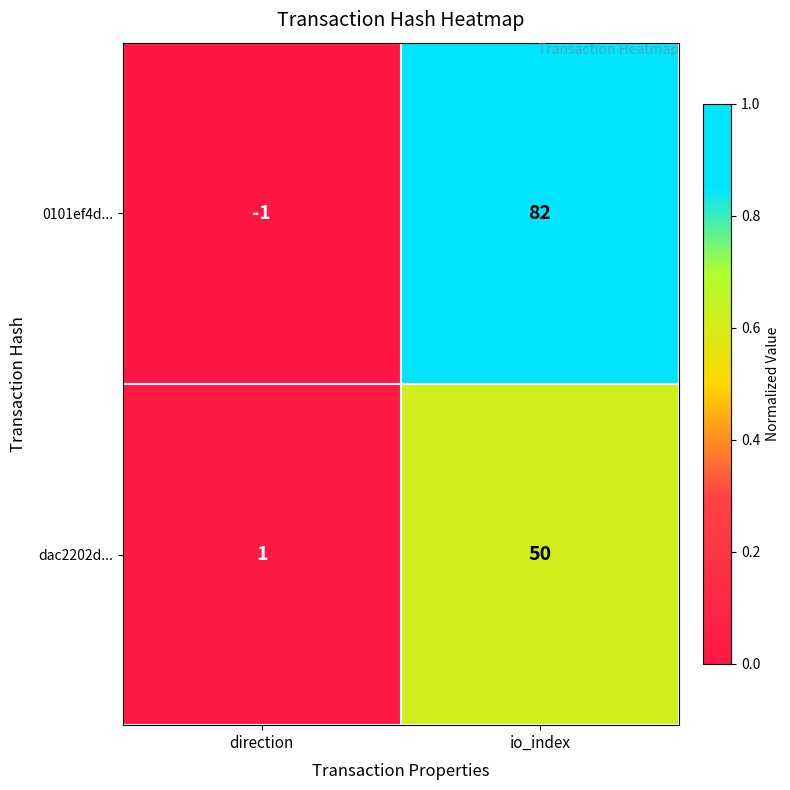

Count the number of data series in this chart.

2